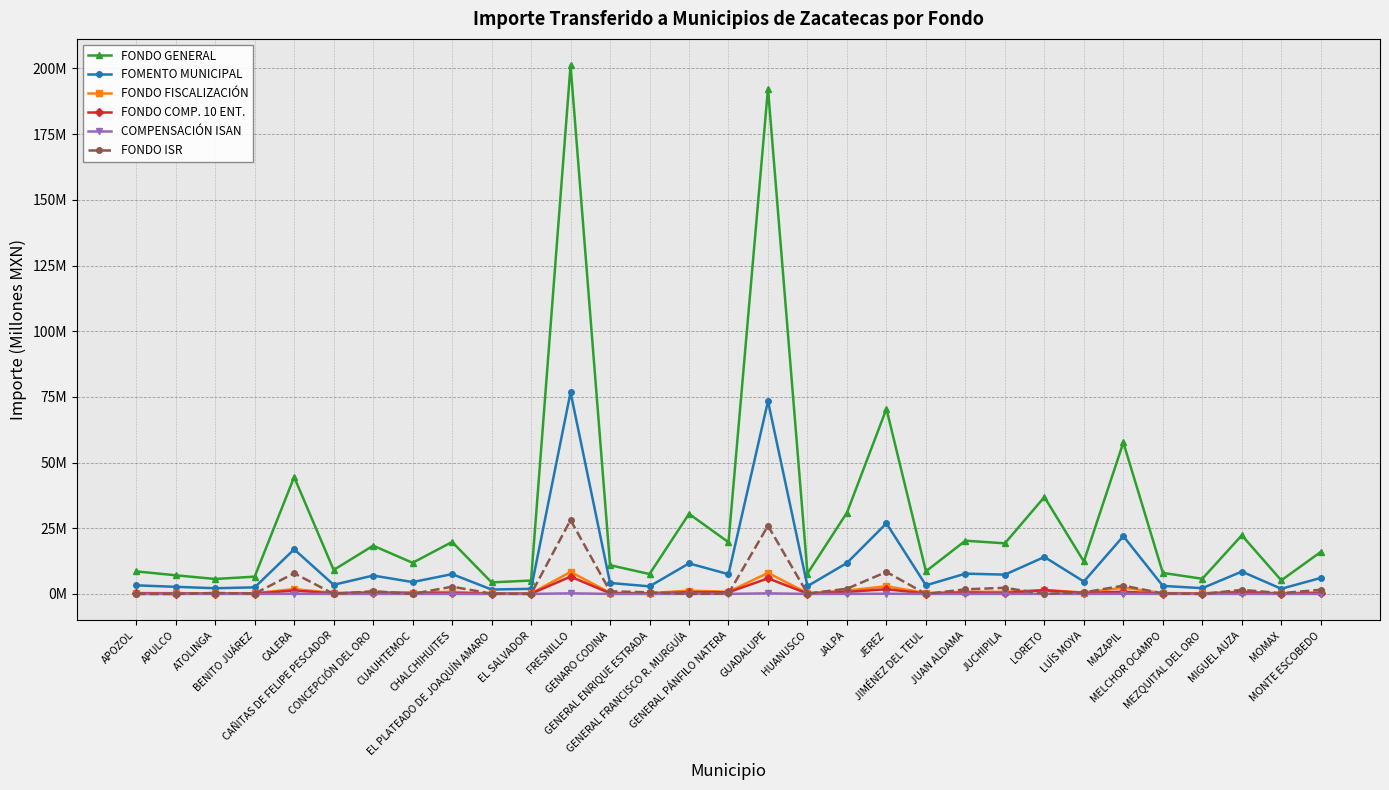

The value of COMPENSACIÓN ISAN at EL SALVADOR is 0.0. True or false?

False